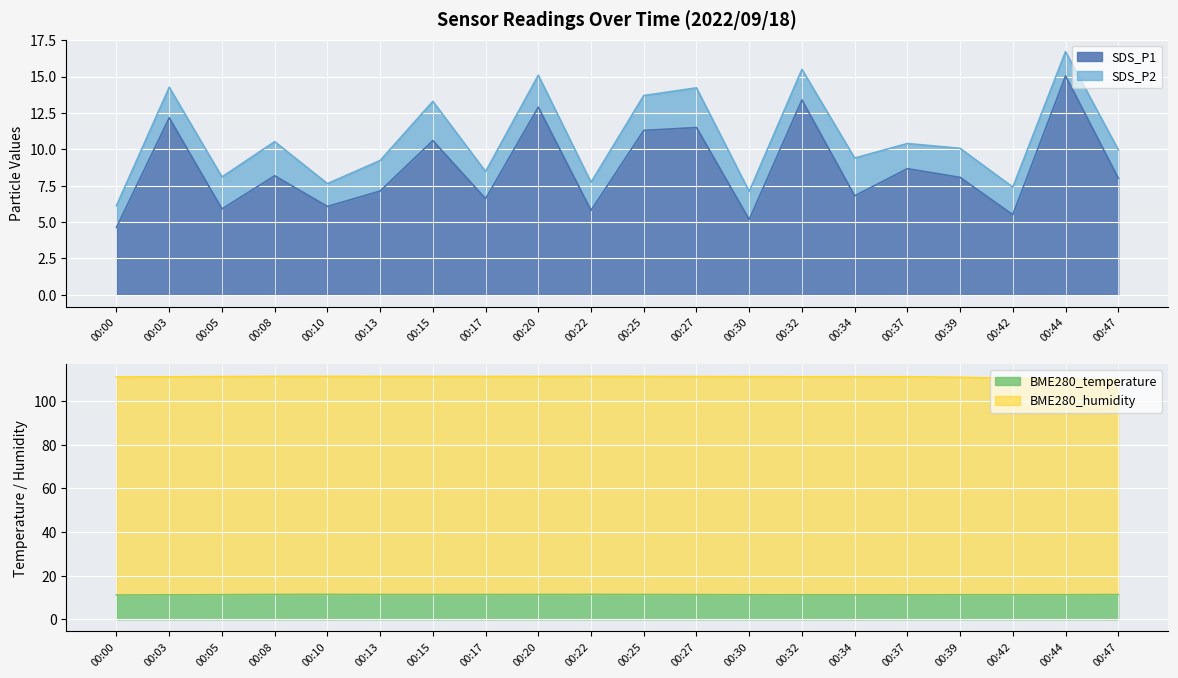

Where does the BME280_humidity series first go above 111?

00:00